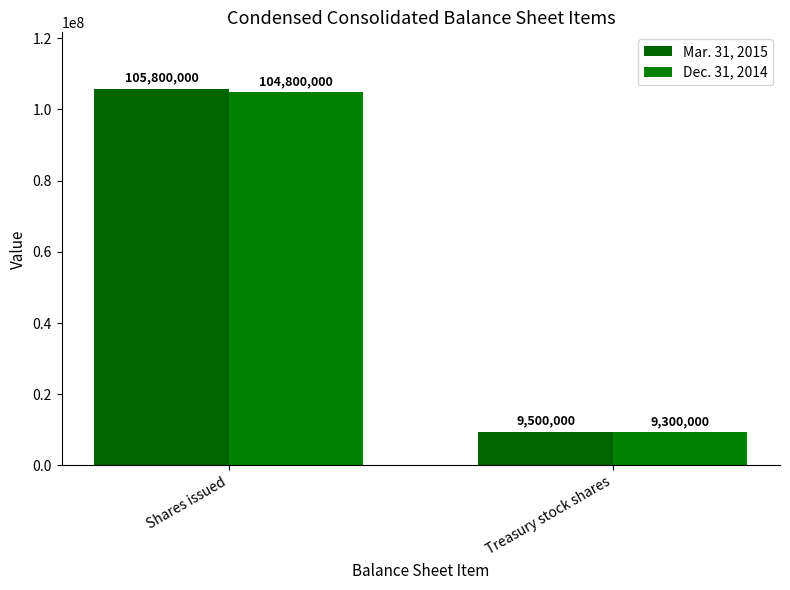

Between Treasury stock shares and Shares issued, which is larger?

Shares issued